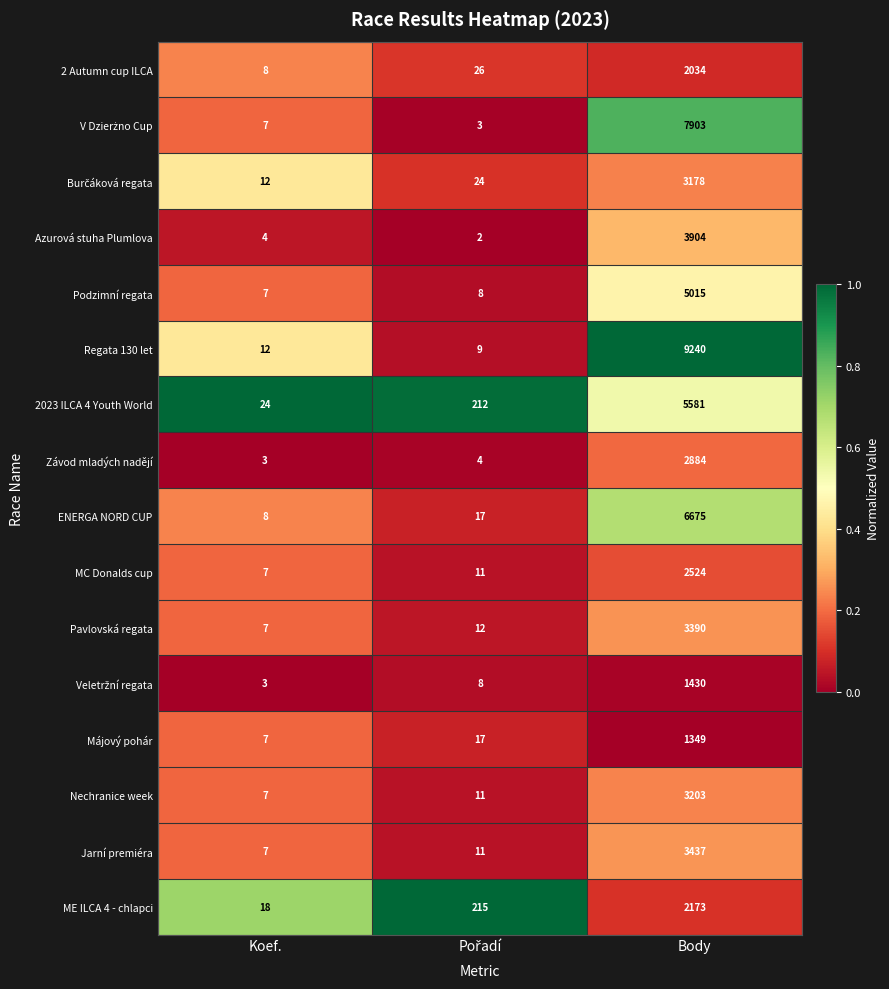

What is the maximum value for Závod mladých nadějí?

2884